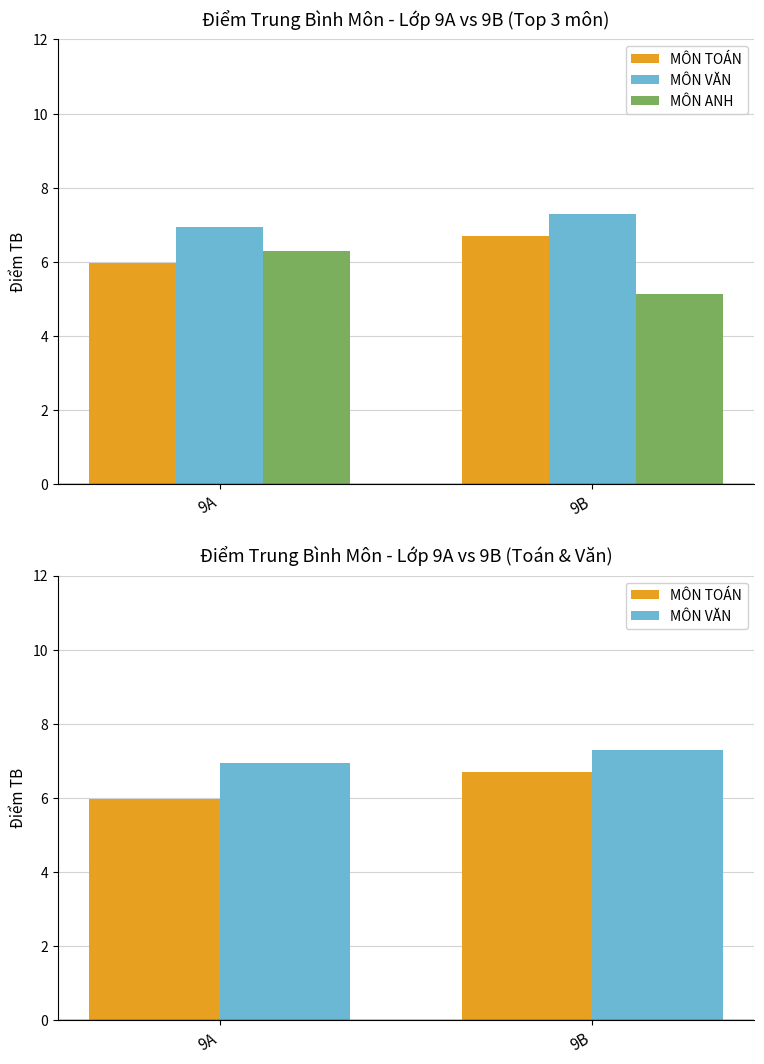

What is the value of the MÔN ANH bar at the 1st from the left?

6.3